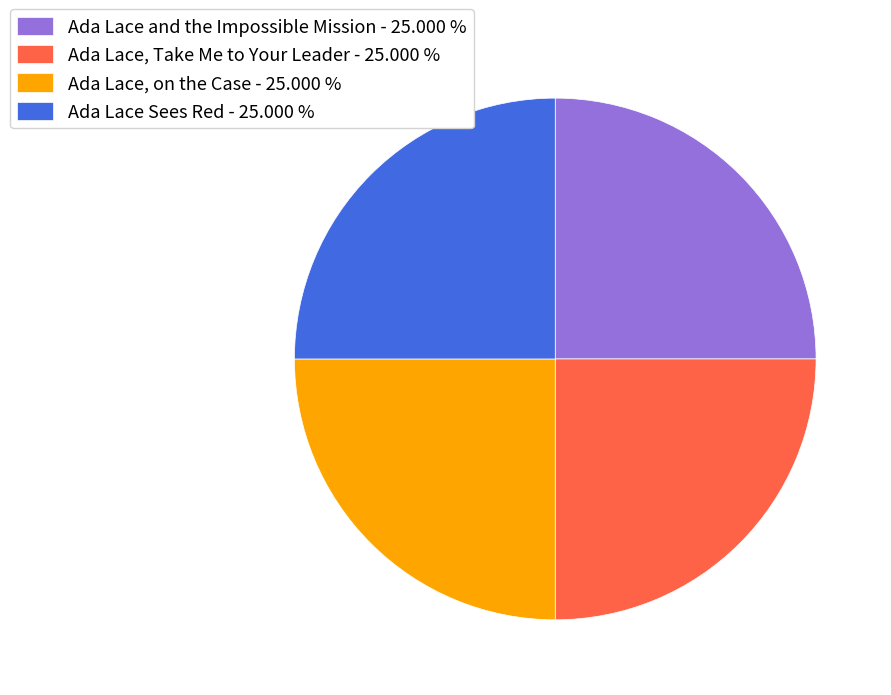

Approximately how many times larger is the value at Ada Lace and the Impossible Mission - 25.000 % compared to Ada Lace, on the Case - 25.000 %?

1.0